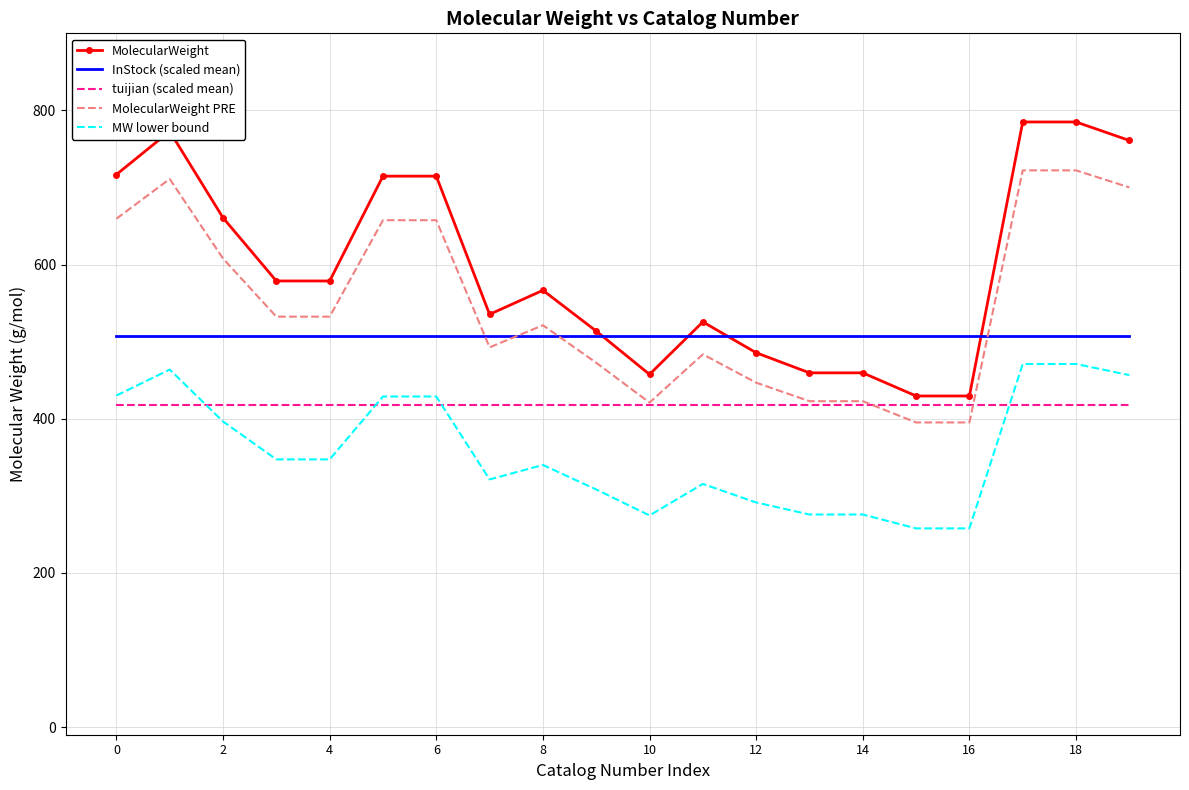

Which series has the largest range (max minus min)?

MolecularWeight